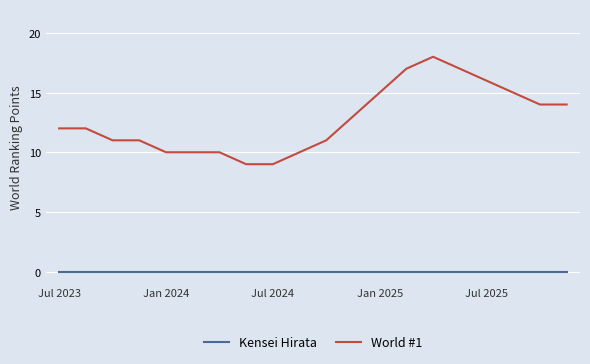

Which series has the widest spread of values?

World #1